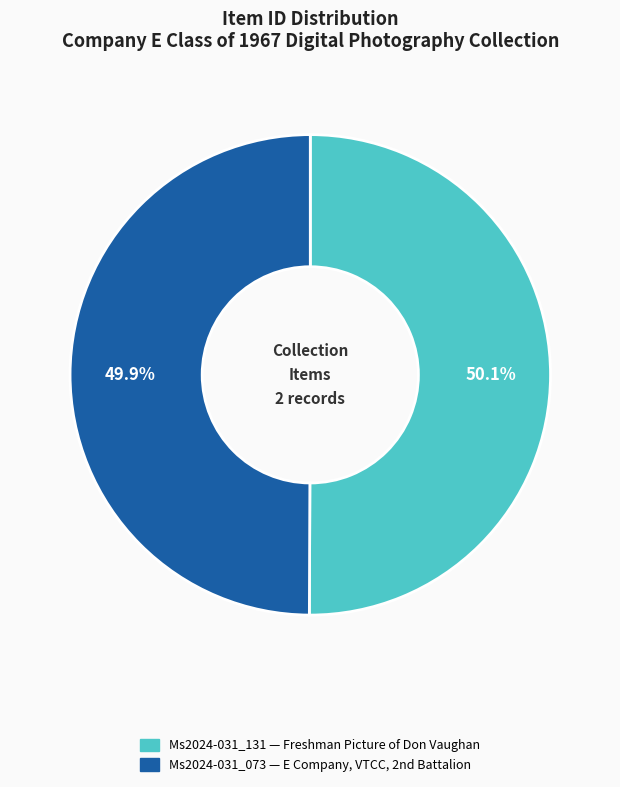

What is the total percentage of Ms2024-031_131 and Ms2024-031_073?

100.0%